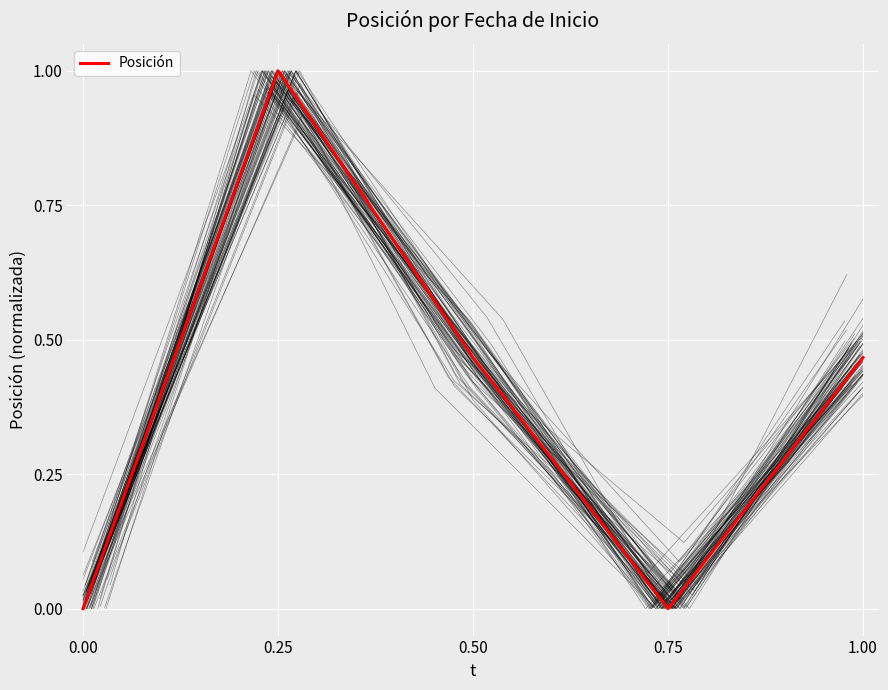

The value of Posición at 1.00 is 0.6. True or false?

False